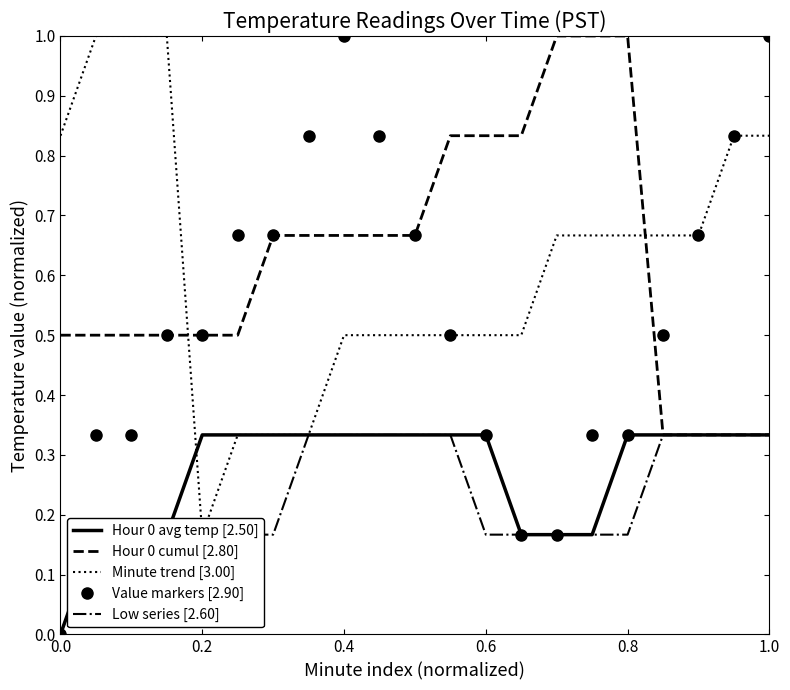

True or false: Value markers [2.90] has a value of 0.2 at 1.0.

False